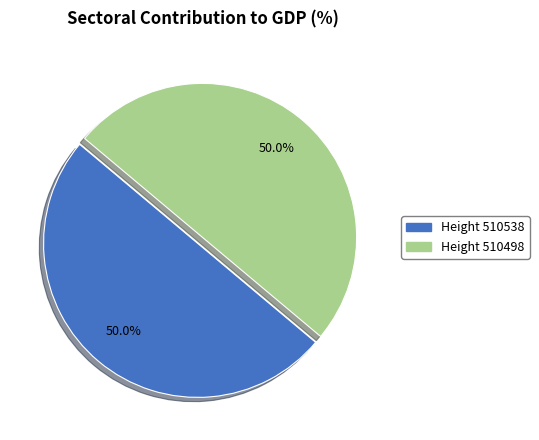

To the nearest percent, what is the average slice percentage?

50%